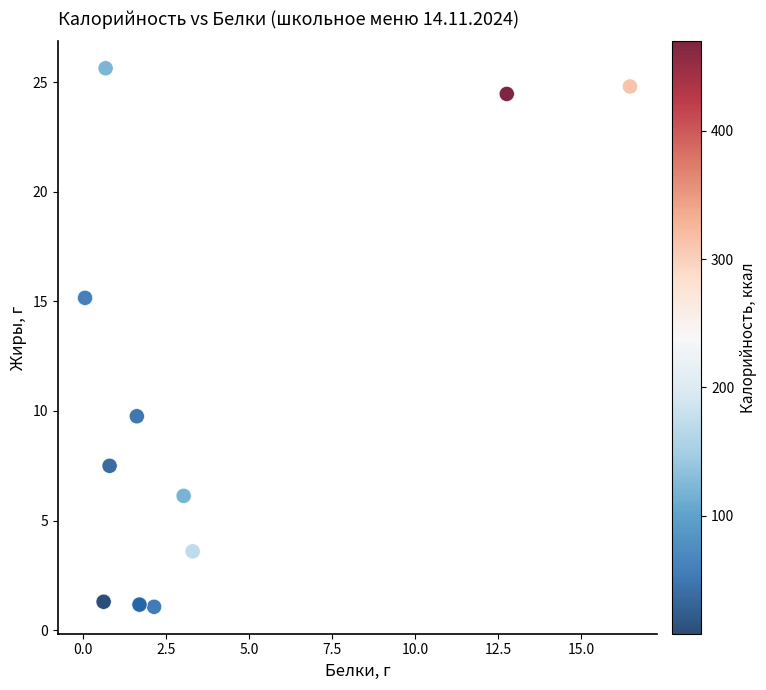

What Y value in the scatter plot is closest to 13?

15.2